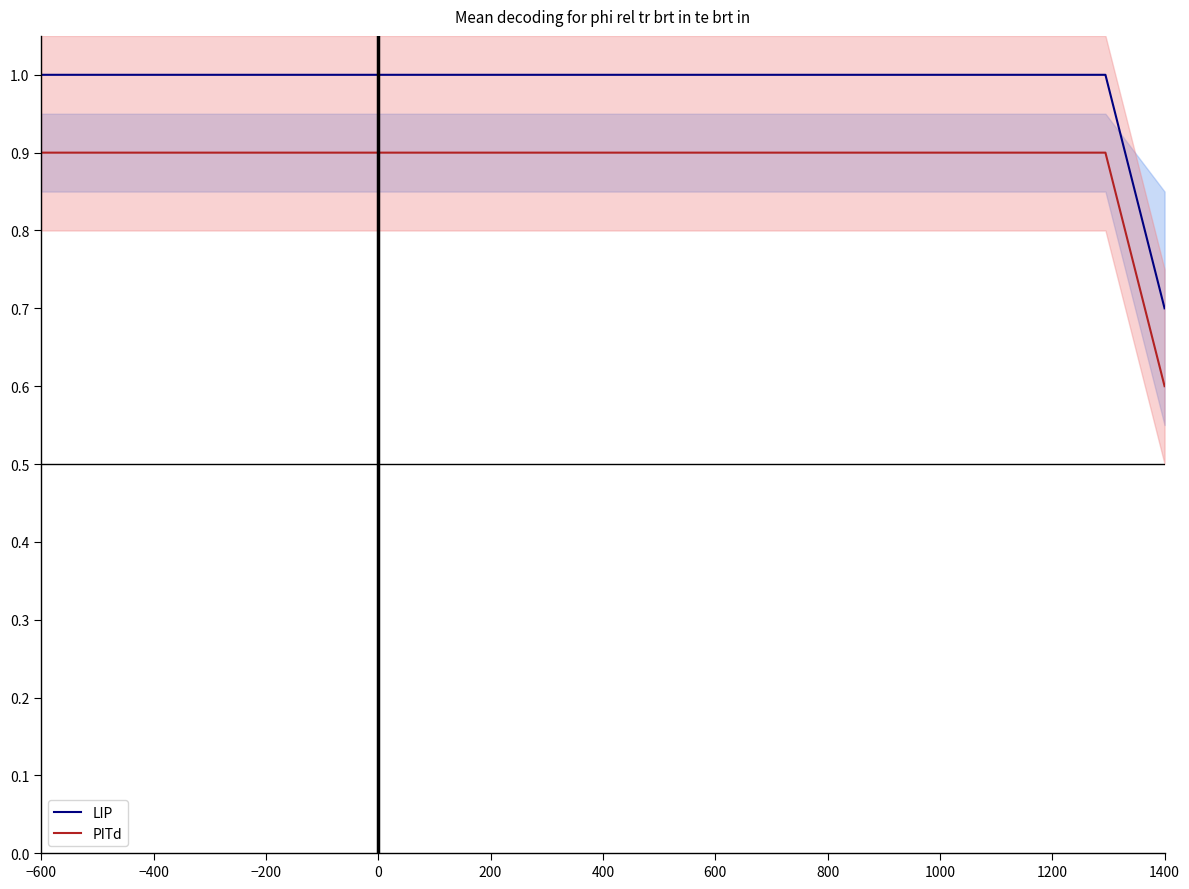

What are all the series names shown in the legend?

LIP, PITd